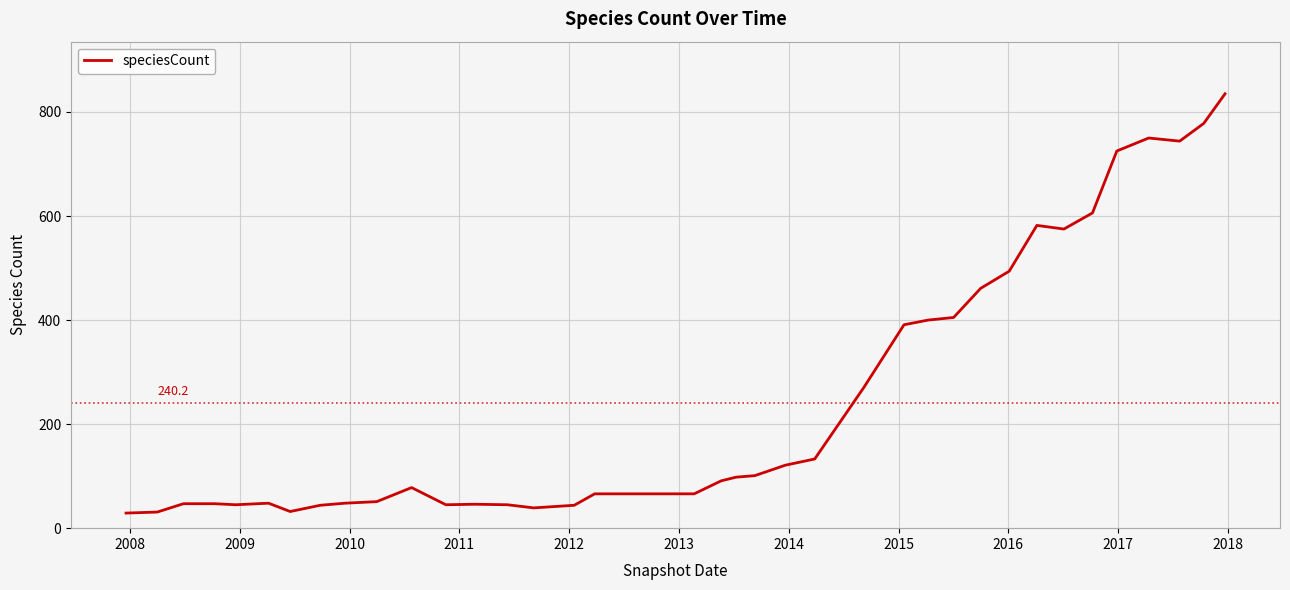

What is the minimum value shown in the chart?

29